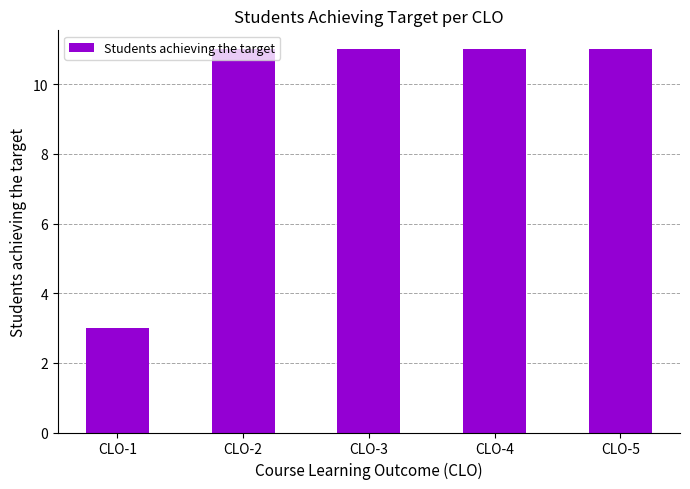

What is the change in value from CLO-1 to CLO-3?

+8